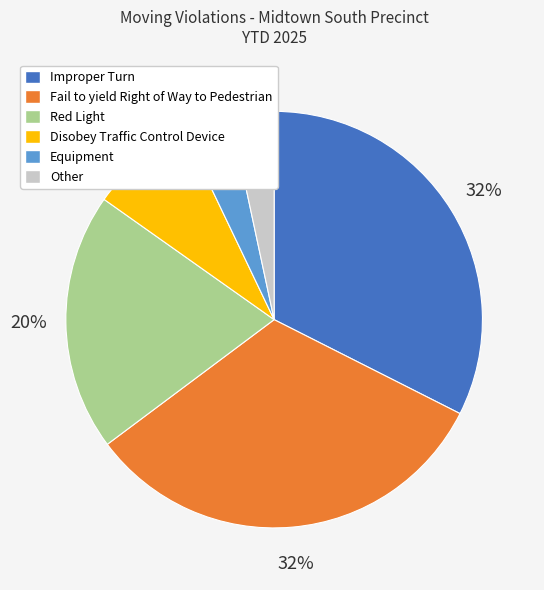

Does Disobey Traffic Control Device represent more than half of the total?

No